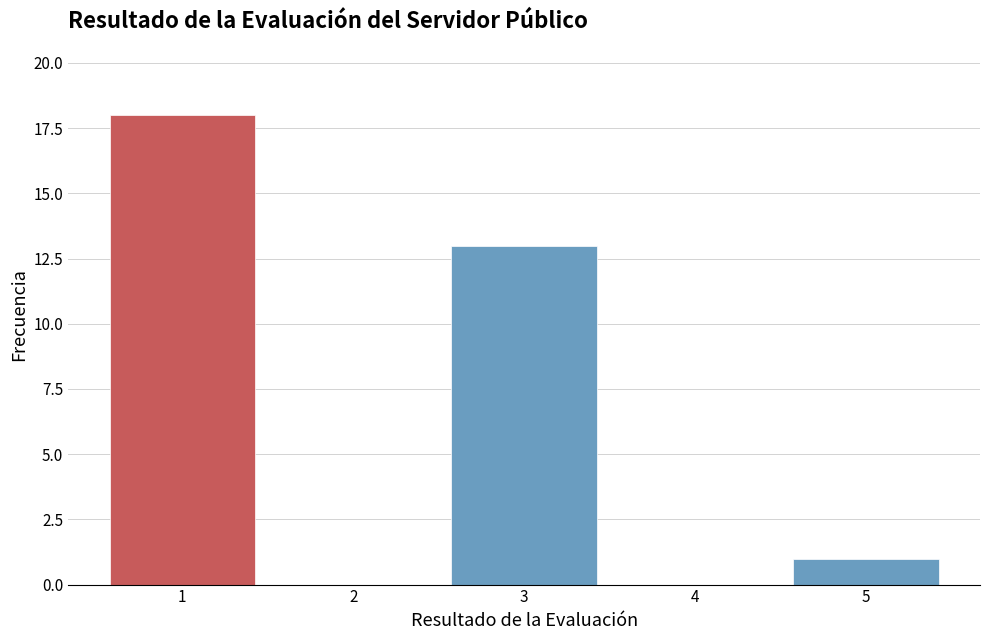

Reading left to right, what are all the values shown in this chart?

1=18	2=0	3=13	4=0	5=1